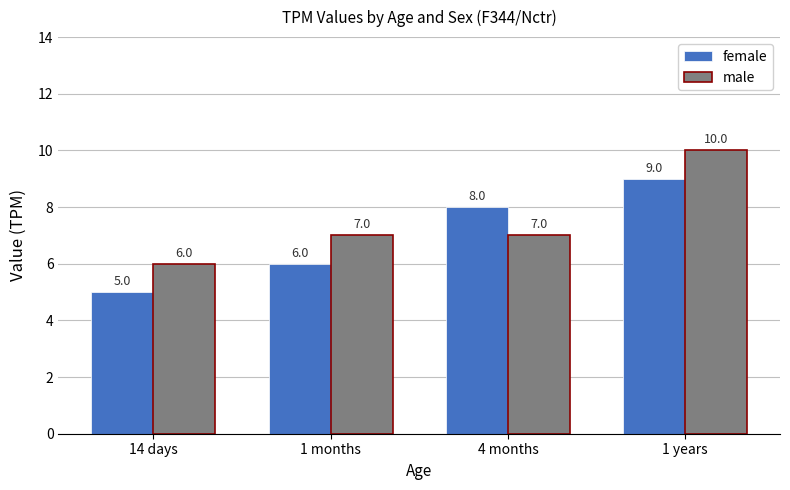

Count the number of data series in this chart.

2